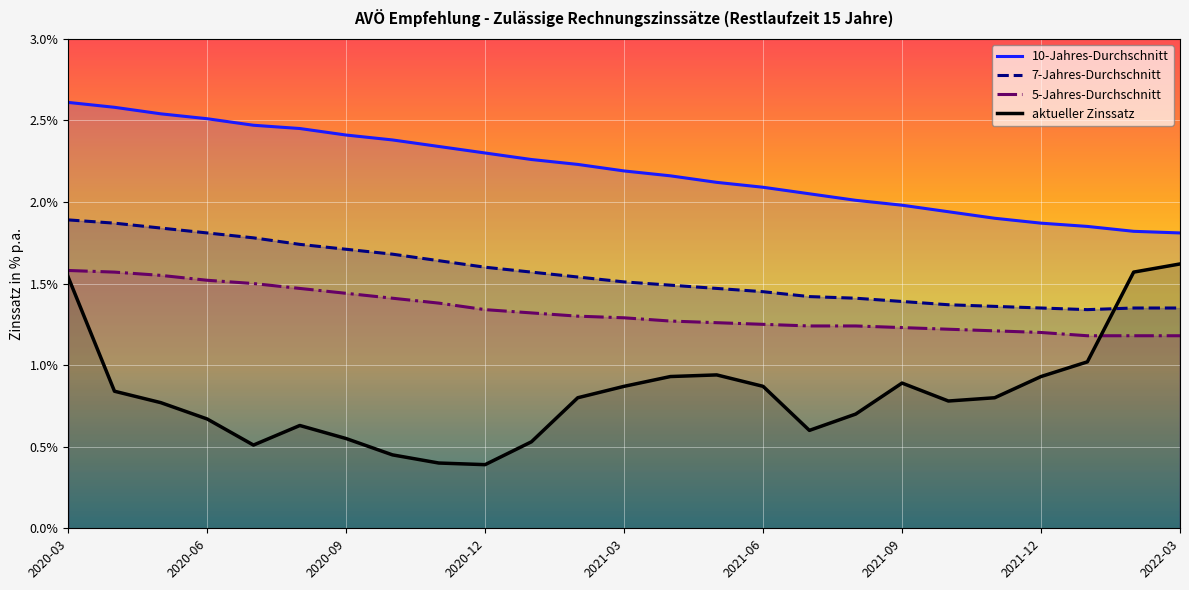

What is the smallest value displayed?

0.4